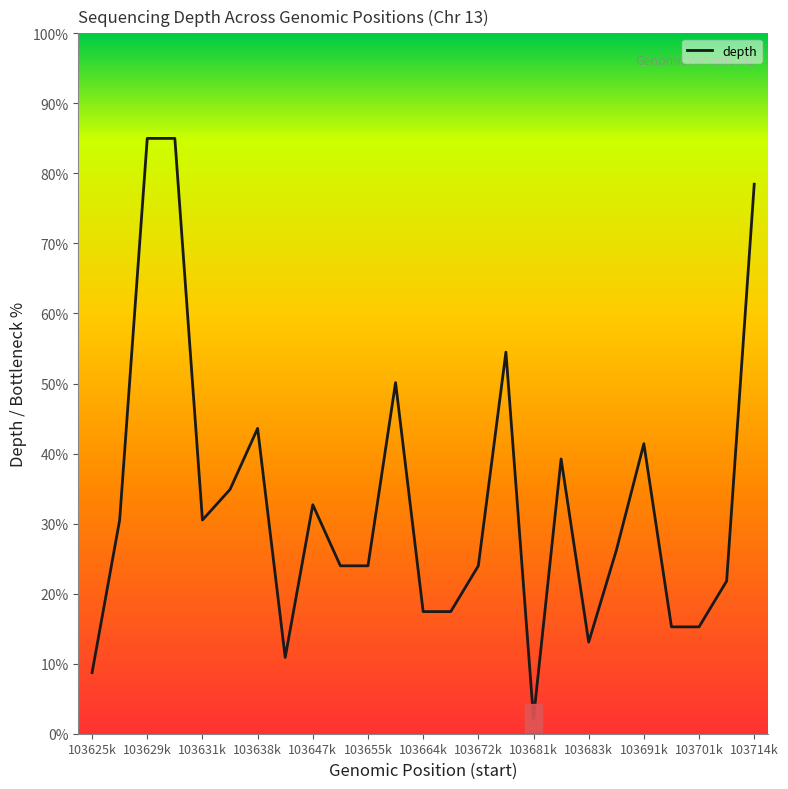

What is the difference between the maximum and minimum values?

82.8